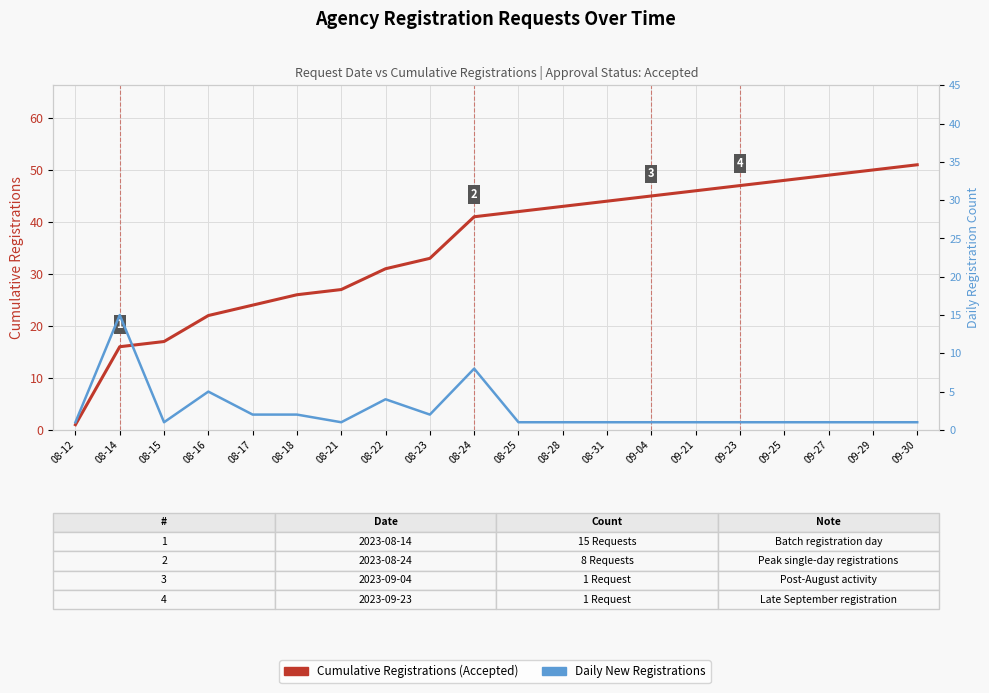

Reading left to right, what are all the values shown in this chart?

Cumulative Registrations: 08-12=1	08-14=16	08-15=17	08-16=22	08-17=24	08-18=26	08-21=27	08-22=31	08-23=33	08-24=41	08-25=42	08-28=43	08-31=44	09-04=45	09-21=46	09-23=47	09-25=48	09-27=49	09-29=50	09-30=51
Daily Registrations (Trend): 08-12=1	08-14=15	08-15=1	08-16=5	08-17=2	08-18=2	08-21=1	08-22=4	08-23=2	08-24=8	08-25=1	08-28=1	08-31=1	09-04=1	09-21=1	09-23=1	09-25=1	09-27=1	09-29=1	09-30=1